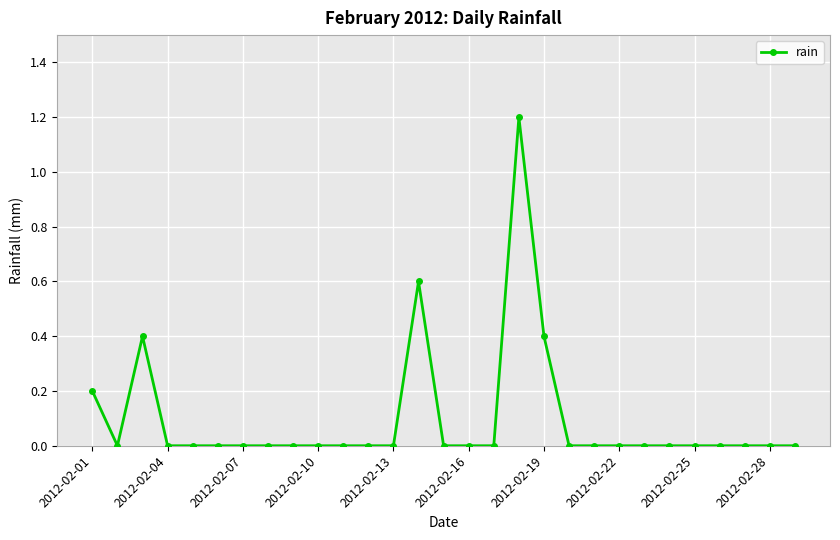

Reading right to left, list all the values displayed in this chart.

0.0	0.0	0.0	0.0	0.0	0.0	0.0	0.0	0.0	0.0	0.4	1.2	0.0	0.0	0.0	0.6	0.0	0.0	0.0	0.0	0.0	0.0	0.0	0.0	0.0	0.0	0.4	0.0	0.2